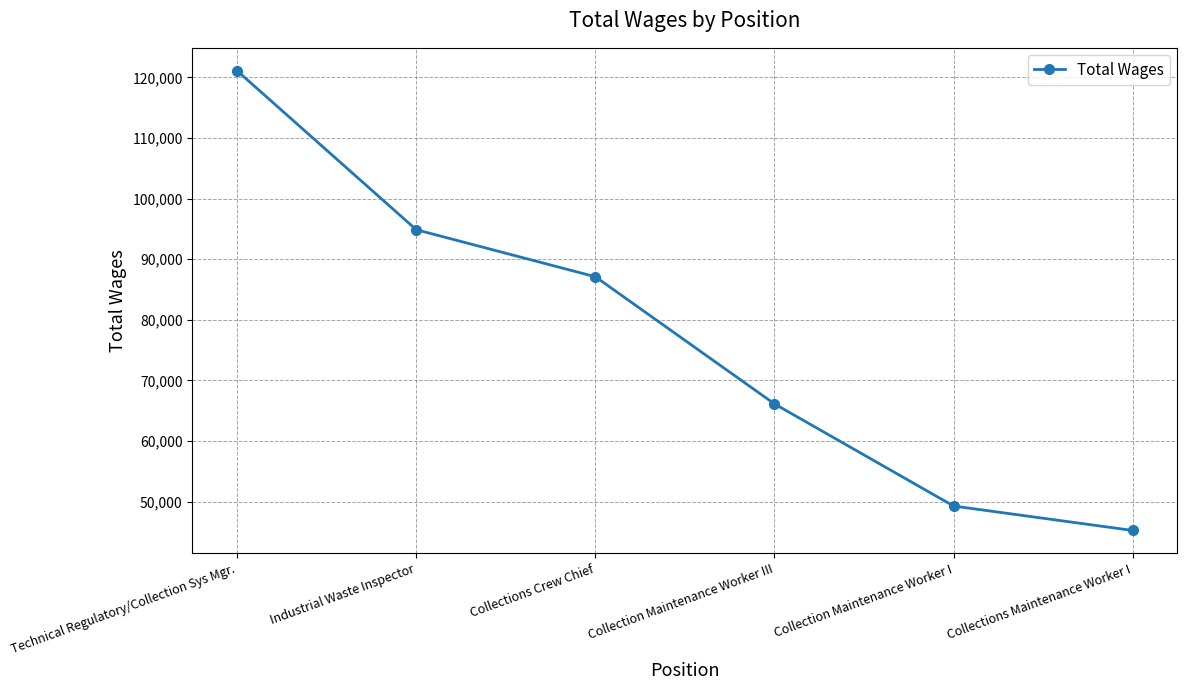

Reading left to right, what are all the values shown in this chart?

121082	94867	87104	66126	49274	45244